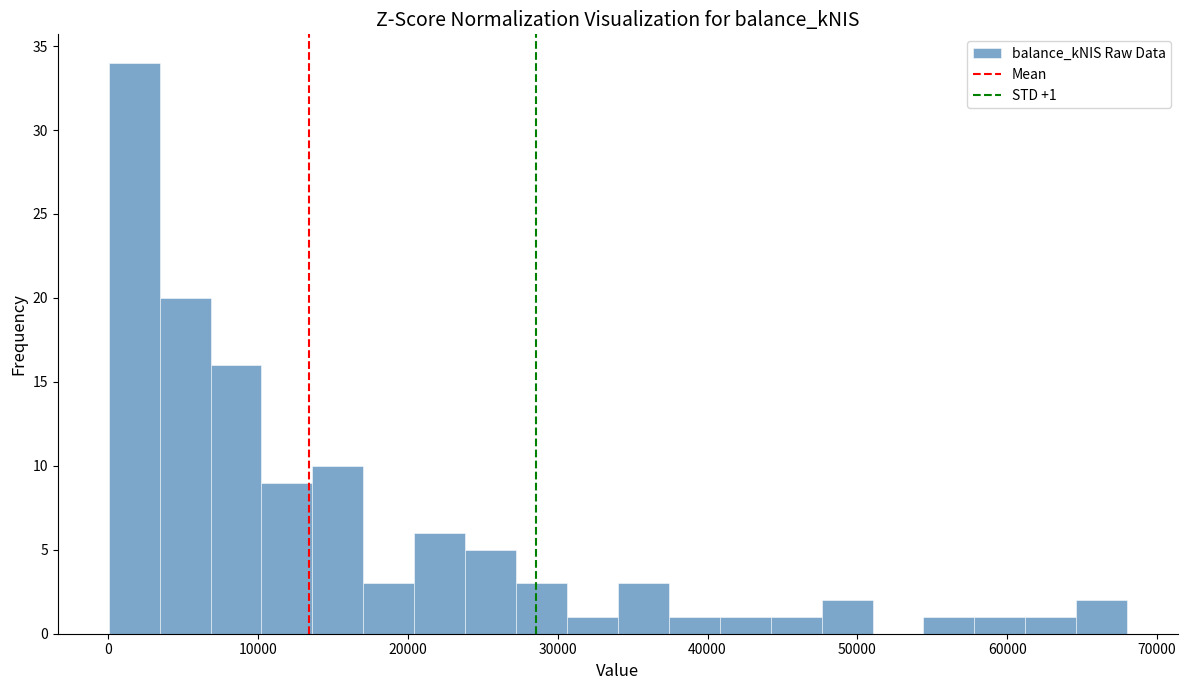

Around what value on the x-axis is the tallest bar? Give the approximate position of its centre, as read against the axis.

2000